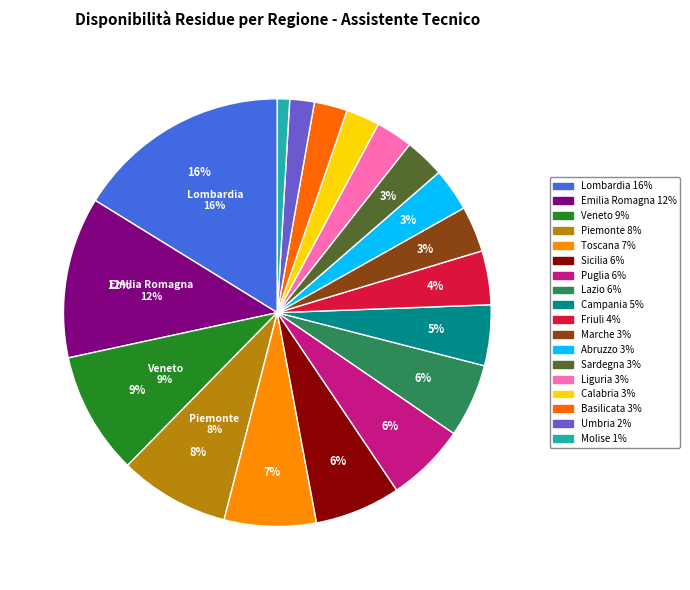

How many segments does this pie chart have?

18